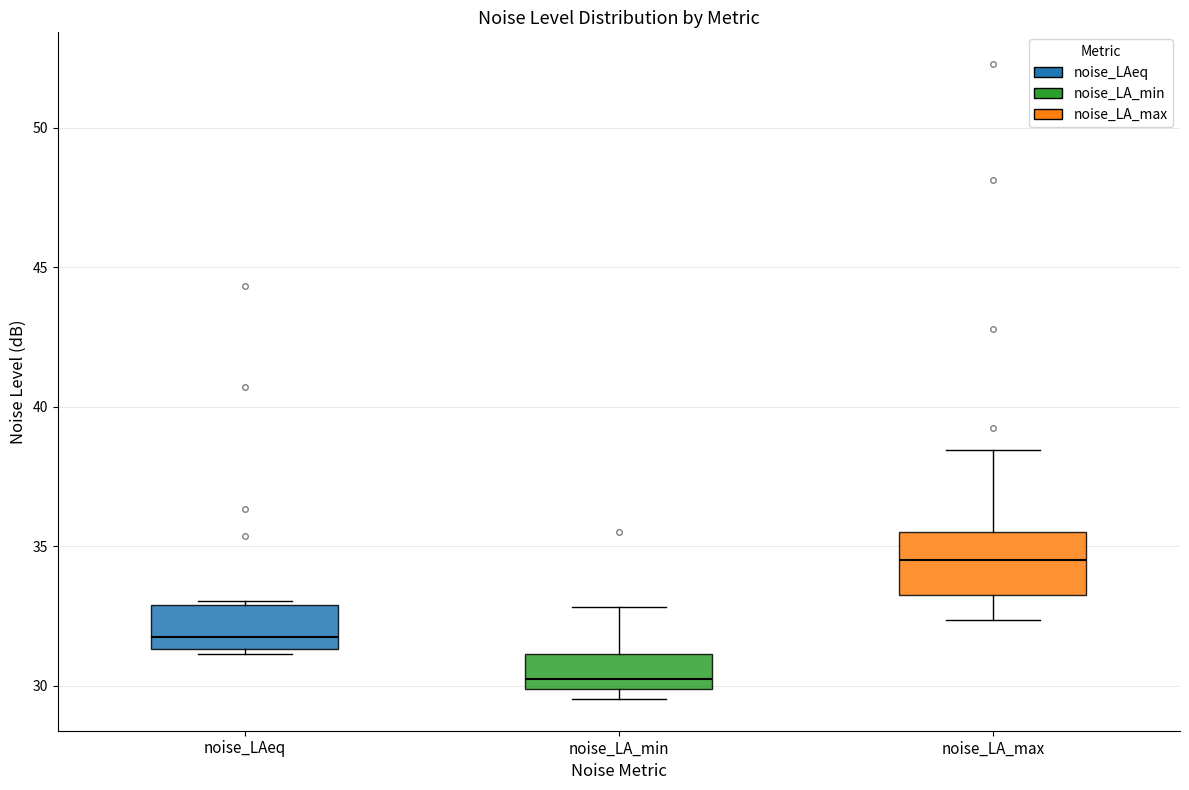

Reading left to right, transcribe this box plot: for each box, give where its median line is, the range the box spans, and where its two whiskers end, as read against the y-axis. The values are not printed on the chart, so give them approximately, as read against the axis.

noise_LAeq: median 32.0, box 31.5 to 33.0, whiskers 31.0 to 33.0 (just above the box's upper edge)
noise_LA_min: median 30.0 (just above the box's lower edge), box 30.0 to 31.0, whiskers 29.5 to 33.0
noise_LA_max: median 34.5, box 33.5 to 35.5, whiskers 32.5 to 38.5